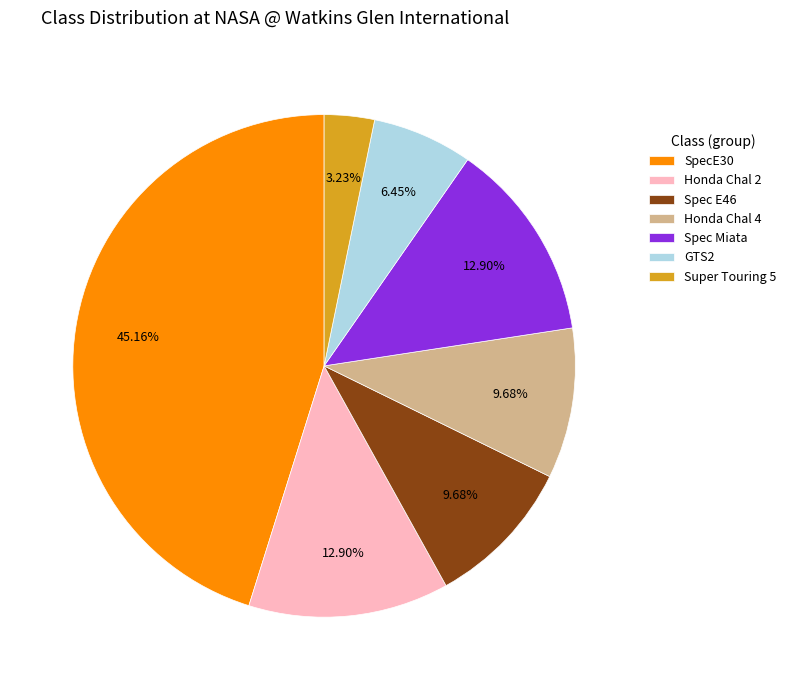

To the nearest percent, what portion does Honda Chal 4 represent?

10%